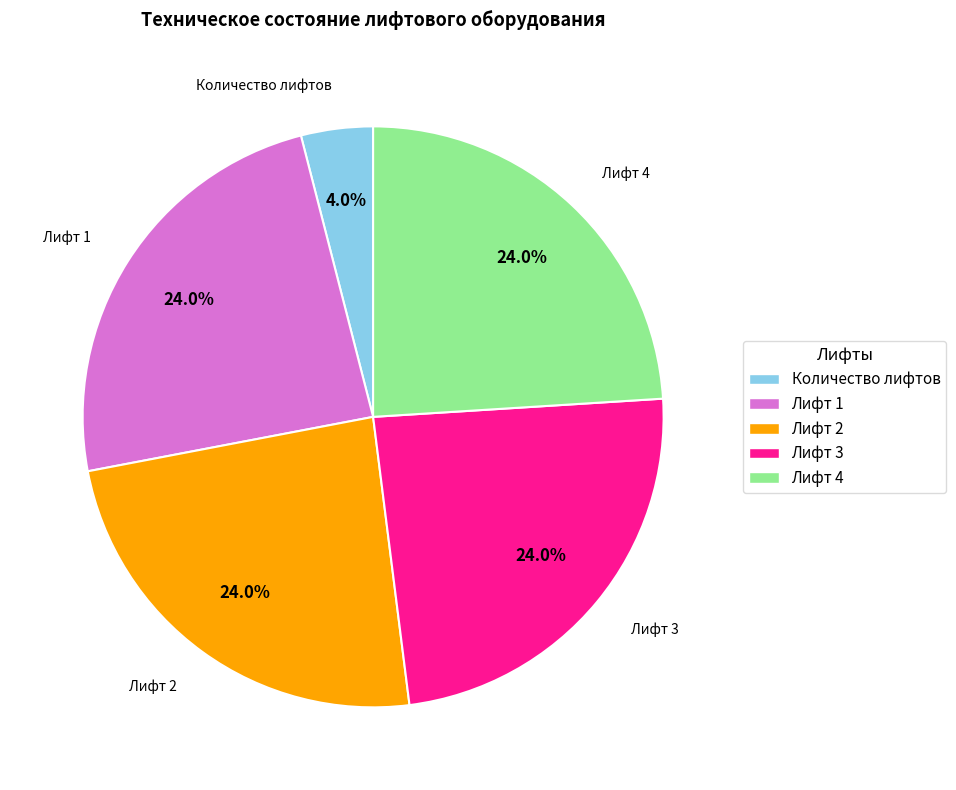

What is the total percentage of Лифт 1 and Лифт 4?

48.0%